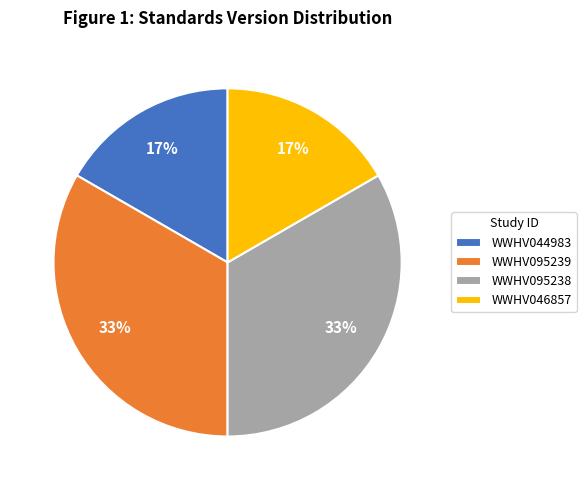

Does WWHV046857 represent more than half of the total?

No